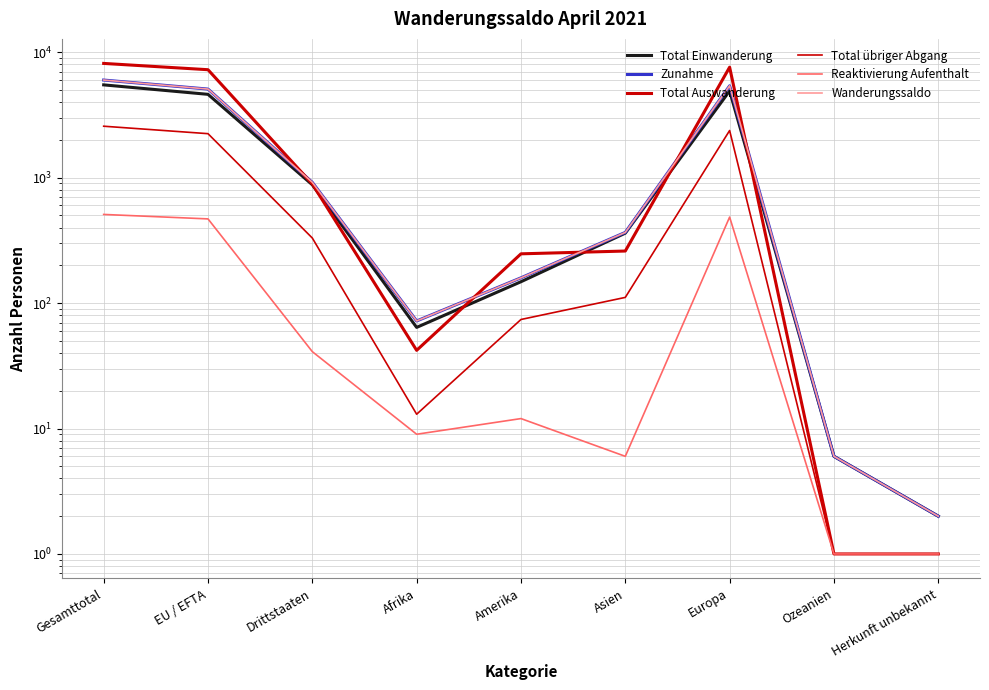

At which label is Total Auswanderung closest to 4072?

EU / EFTA